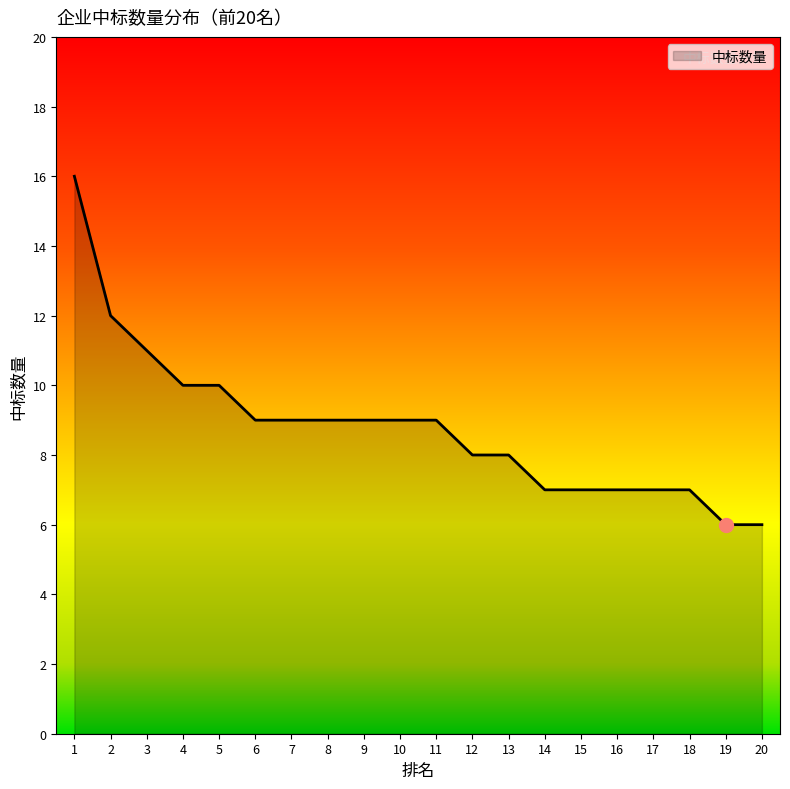

What is the smallest value displayed?

6